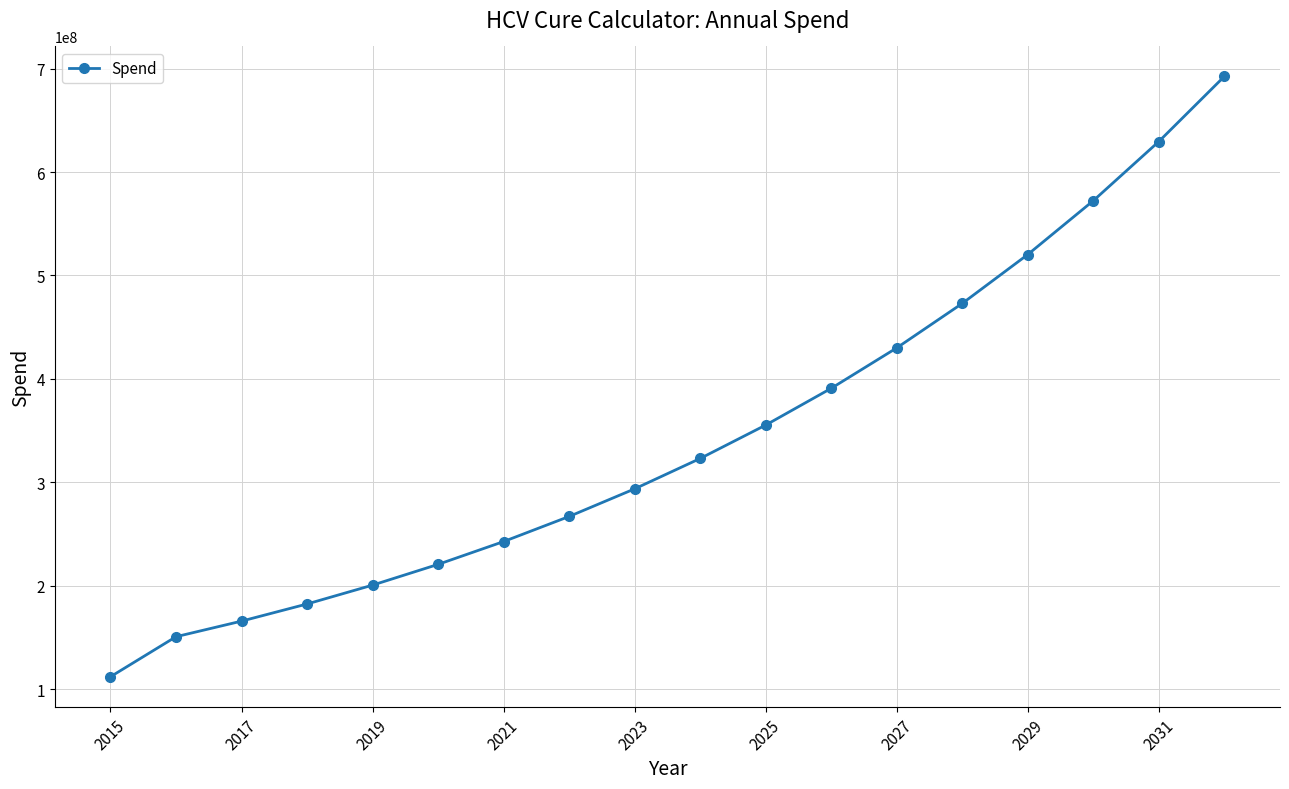

Is this an area chart (filled region under the line)?

No